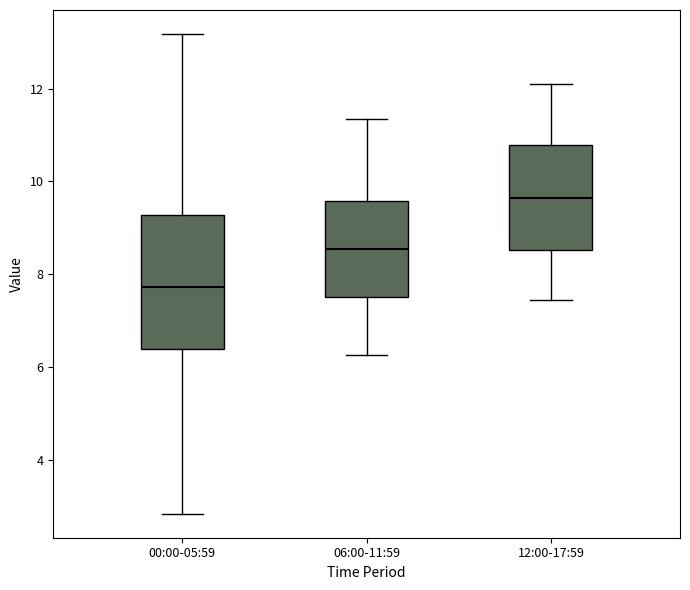

Reading left to right, transcribe this box plot: for each box, give where its median line is, the range the box spans, and where its two whiskers end, as read against the y-axis. The values are not printed on the chart, so give them approximately, as read against the axis.

00:00-05:59: median 7.8, box 6.4 to 9.2, whiskers 2.8 to 13.2
06:00-11:59: median 8.6, box 7.6 to 9.6, whiskers 6.2 to 11.4
12:00-17:59: median 9.6, box 8.6 to 10.8, whiskers 7.4 to 12.2